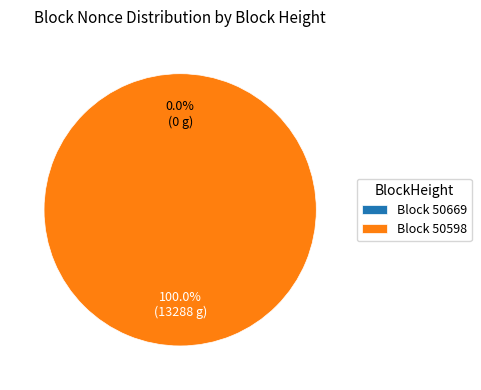

To the nearest percent, what is the combined percentage of 50669 and 50598?

100%